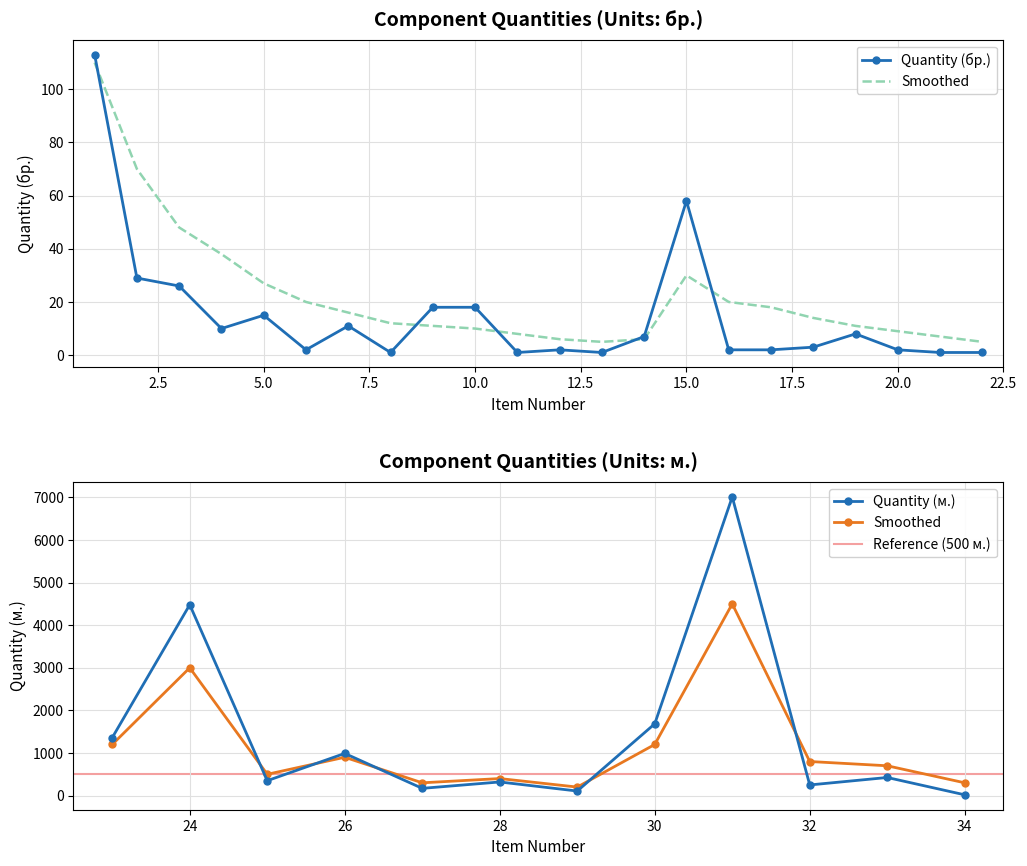

True or false: Quantity has a value of 4480 at 24.

True